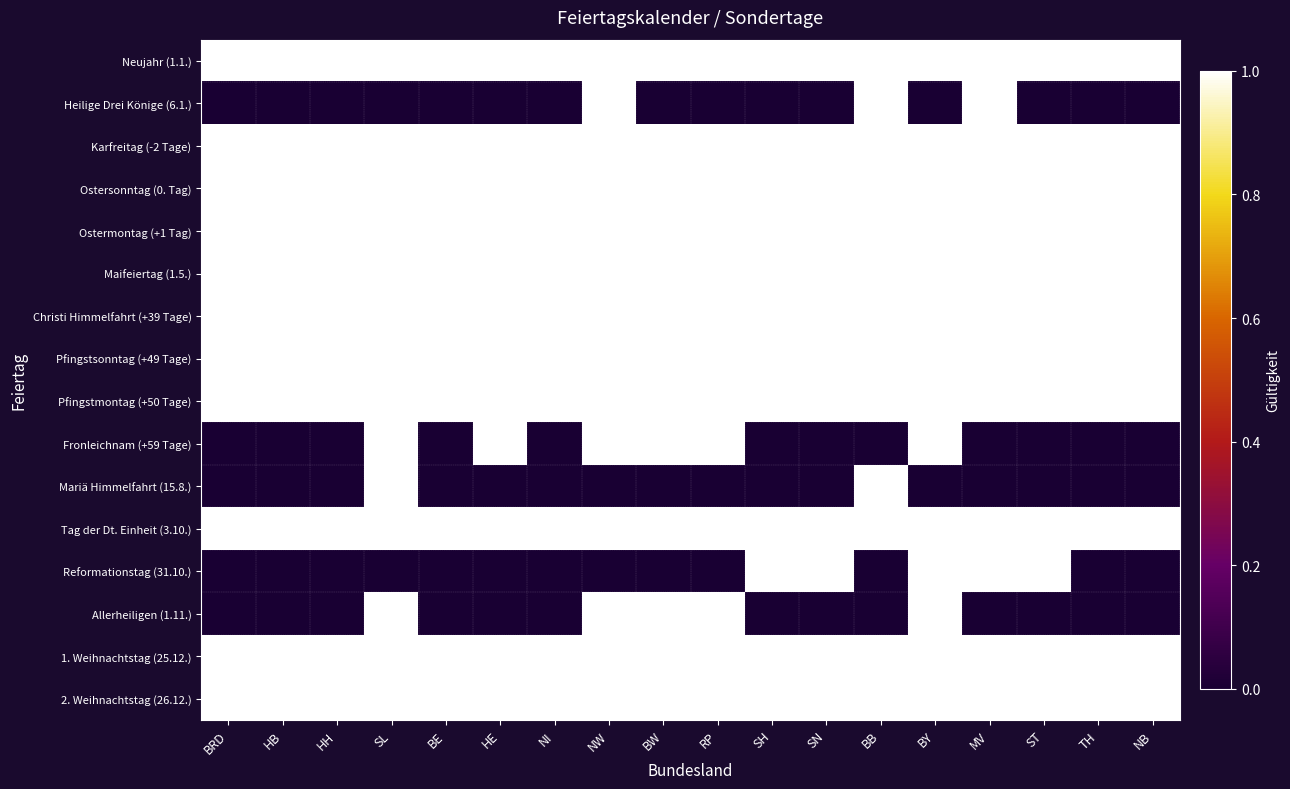

Between HE and MV, which series saw the biggest shift?

Heilige Drei Könige (6.1.)